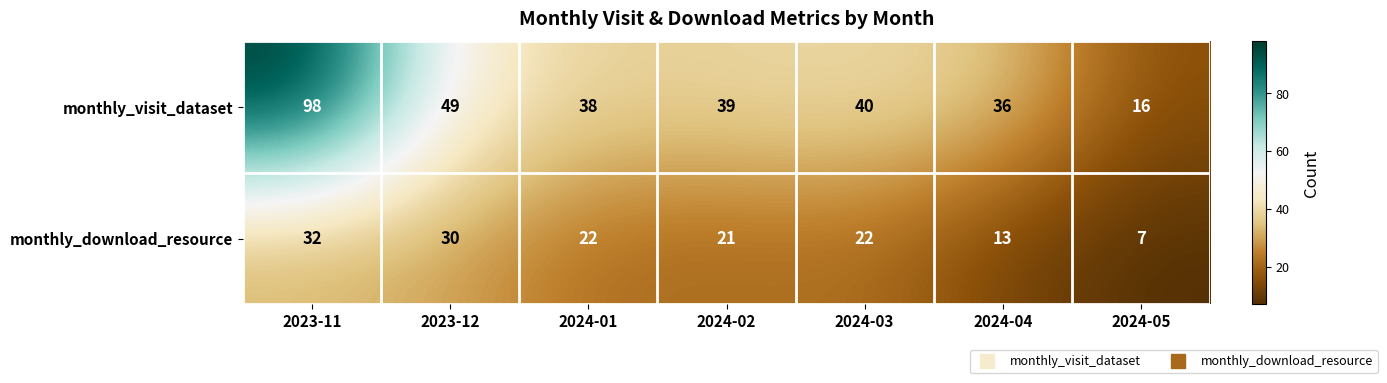

What is the maximum value for monthly_download_resource?

32